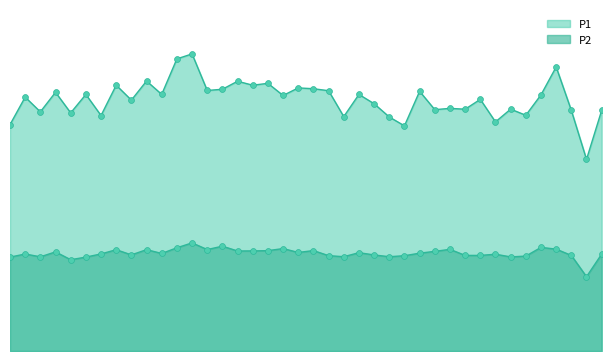

At how many categories does at least one series exceed 89?

3